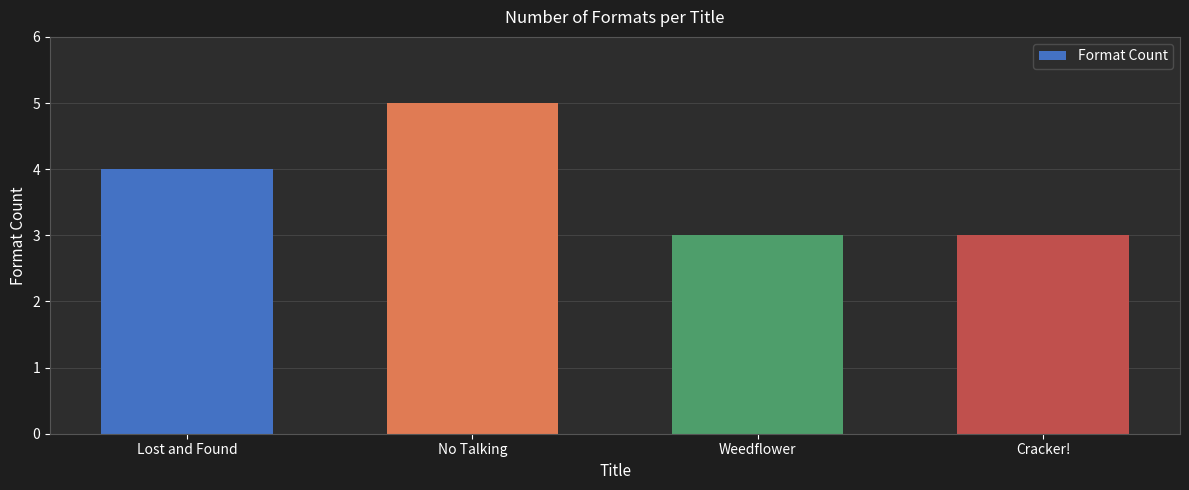

True or false: the data shows 6 at Lost and Found.

False